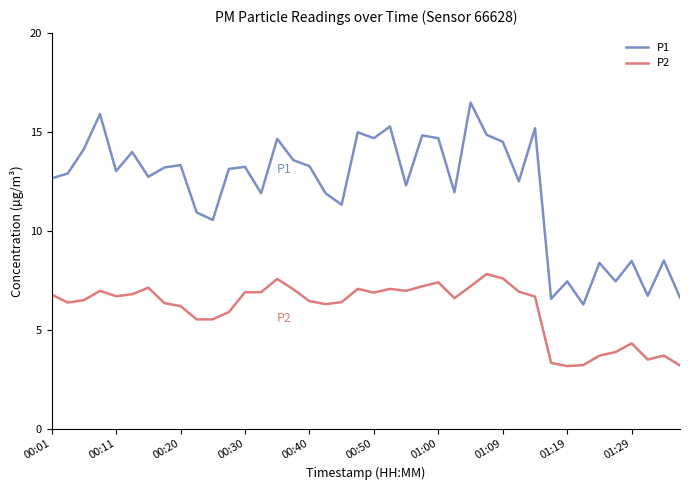

What is the highest value of the P1 series?

16.5